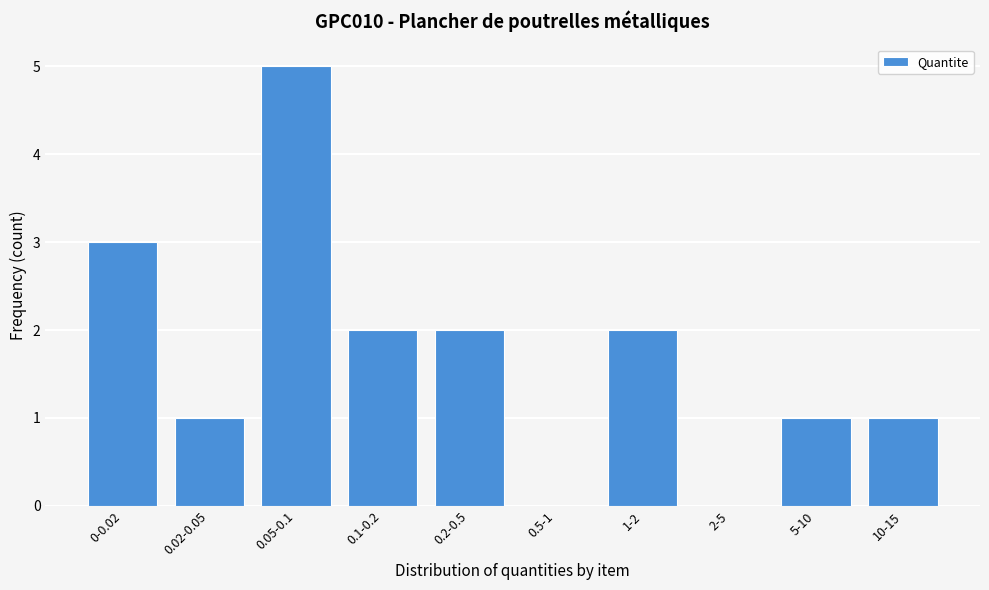

What is the maximum value shown in the chart?

5